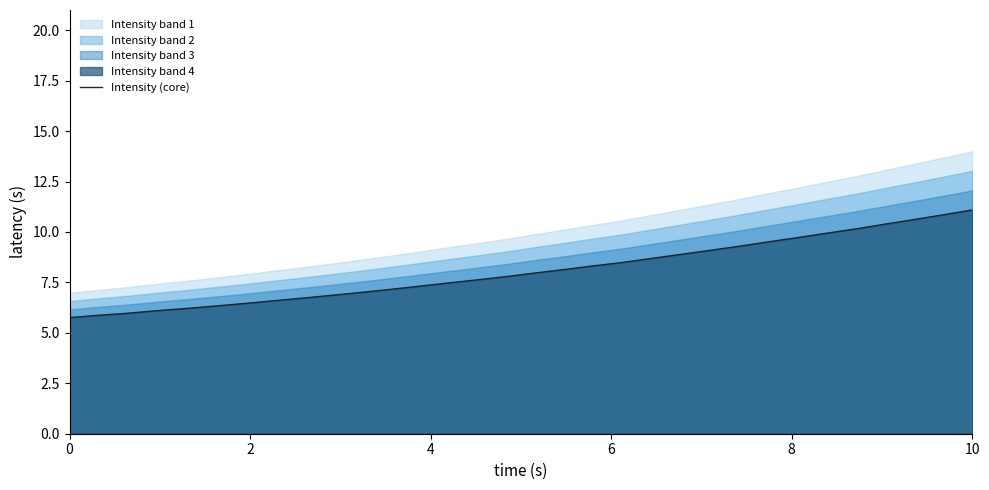

True or false: the data has more than 0 interior local peaks.

False